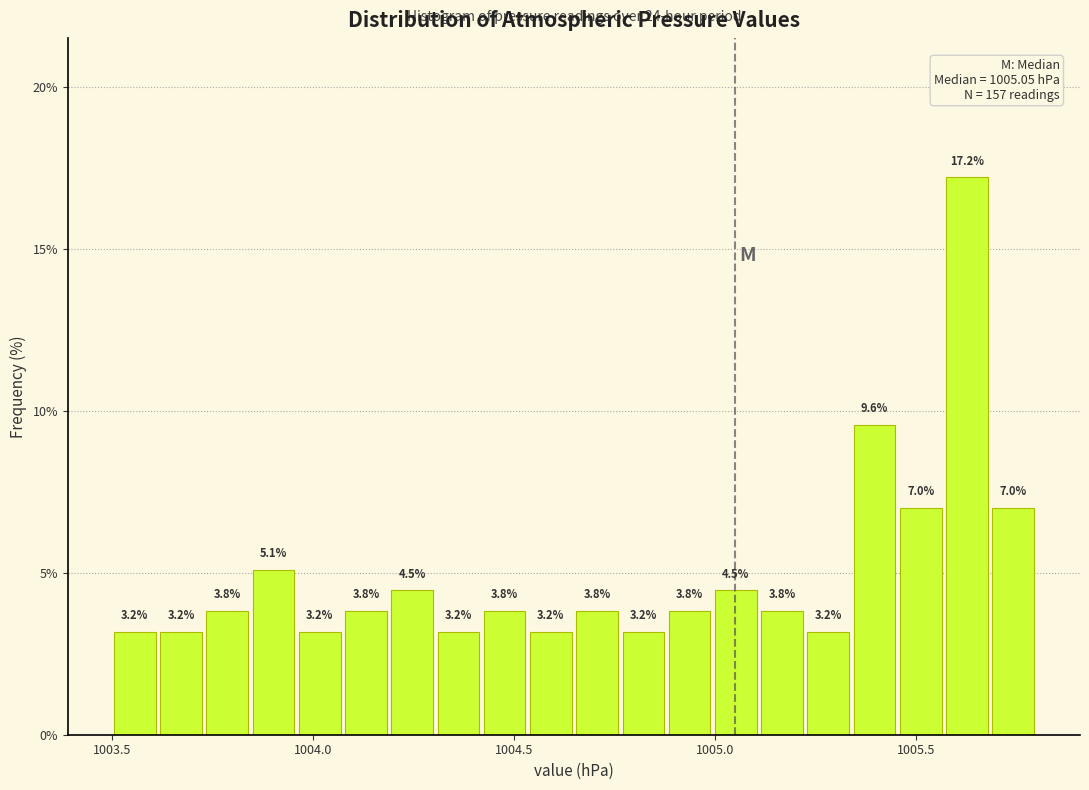

Around what value on the x-axis is the tallest bar? Give the approximate position of its centre, as read against the axis.

1005.65